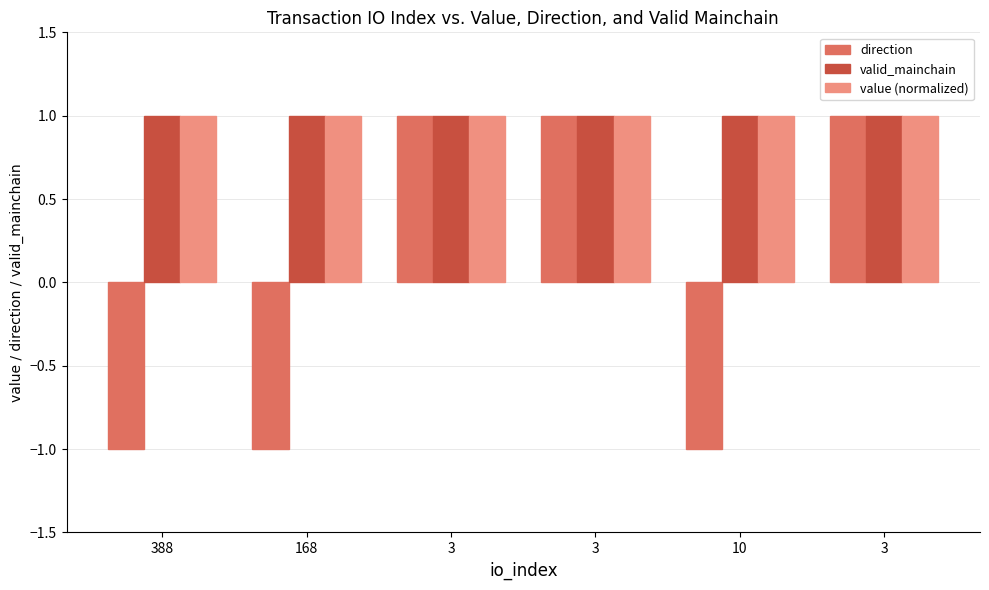

Read the value (normalized) value at 3.

1